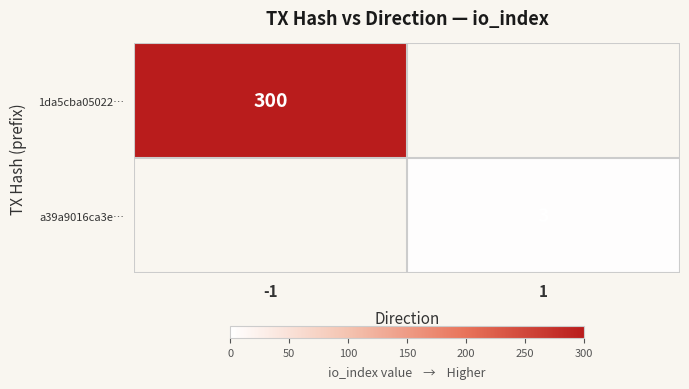

True or false: 1da5cba05022… has a value of 103 at -1.

False